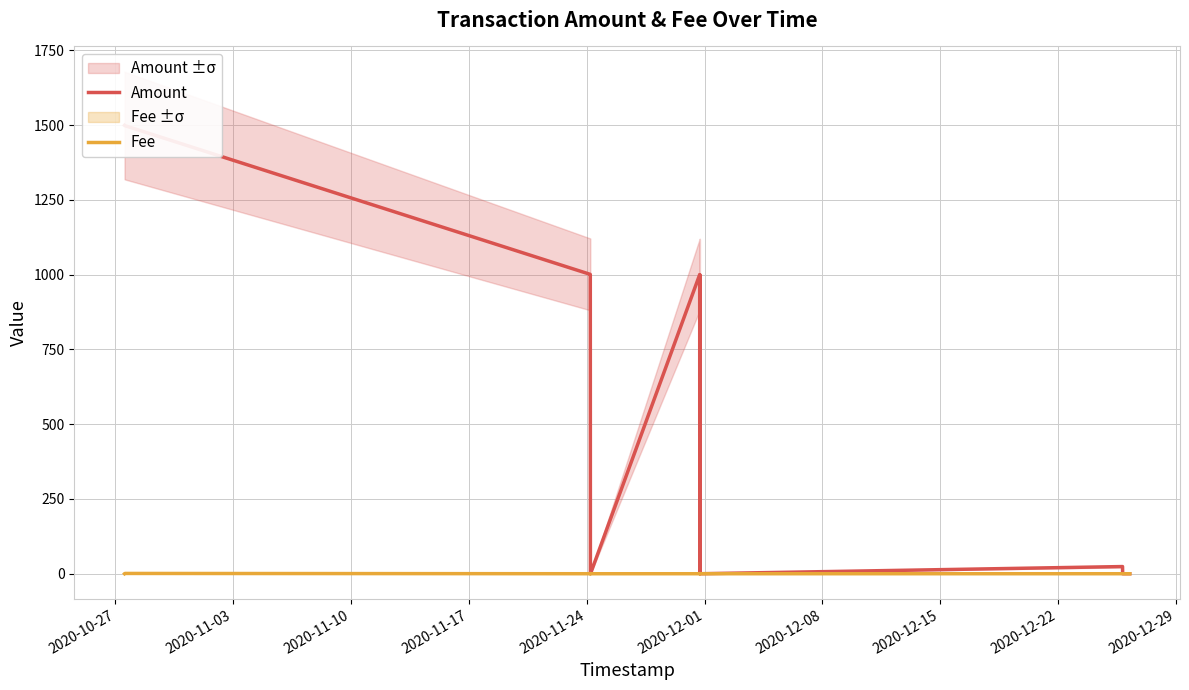

Rank the series by their maximum value, from lowest to highest.

Fee, Amount